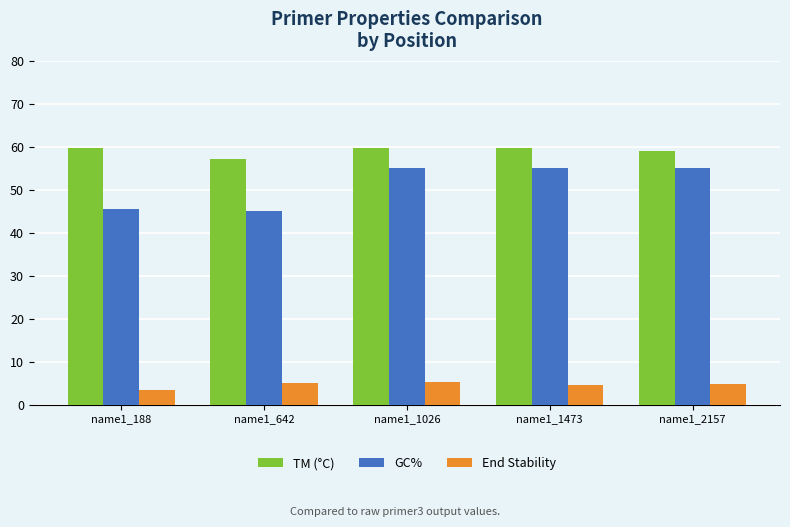

Which series has the largest total across all categories?

TM (°C)